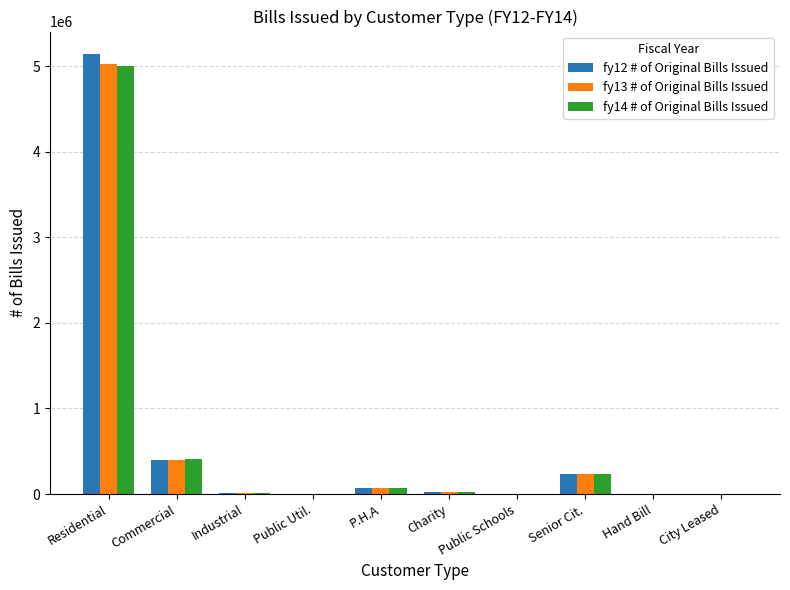

Is it true that fy14 # of Original Bills Issued equals 627697 at Commercial?

False